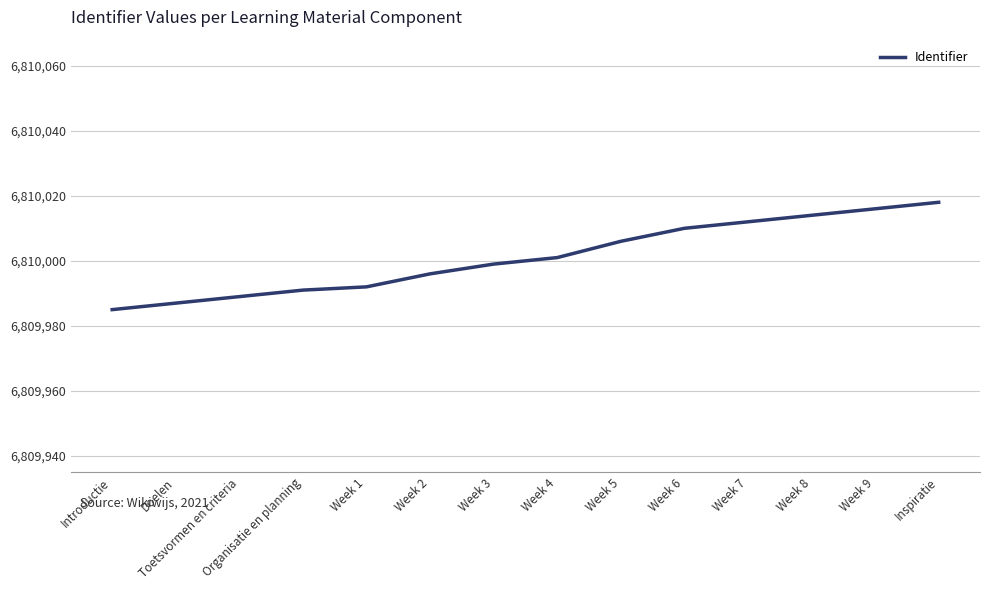

True or false: the data shows 1606331 at Toetsvormen en criteria.

False